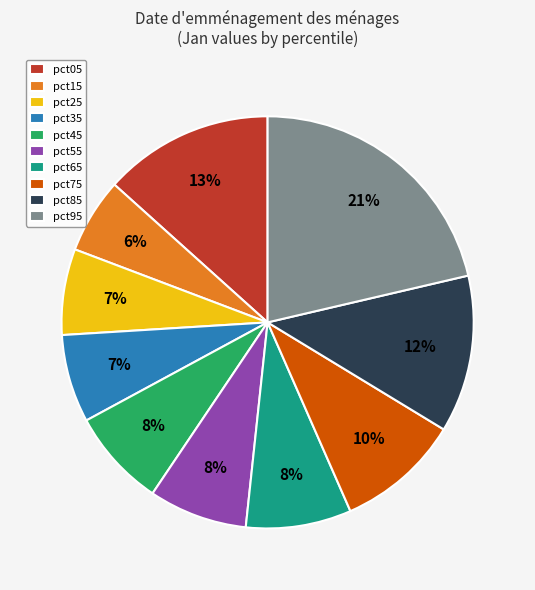

To the nearest percent, what percentage of the pie is pct45?

8%